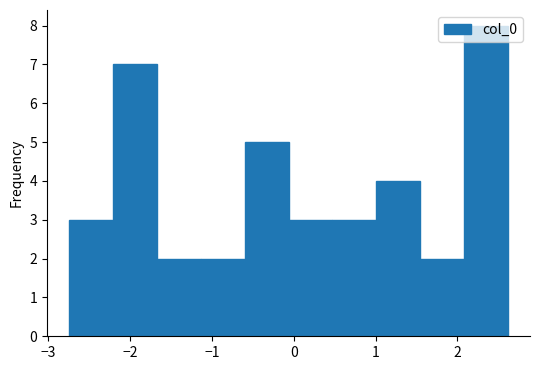

Reading left to right, transcribe this chart: for each bar, give the range it covers on the x-axis and its height. Neither the bar edges nor the heights are printed on the chart, so give them approximately, as read against the axes.

-2.7 to -2.2: 3
-2.2 to -1.7: 7
-1.7 to -1.1: 2
-1.1 to -0.6: 2
-0.6 to -0.1: 5
-0.1 to 0.5: 3
0.5 to 1.0: 3
1.0 to 1.5: 4
1.5 to 2.1: 2
2.1 to 2.6: 8